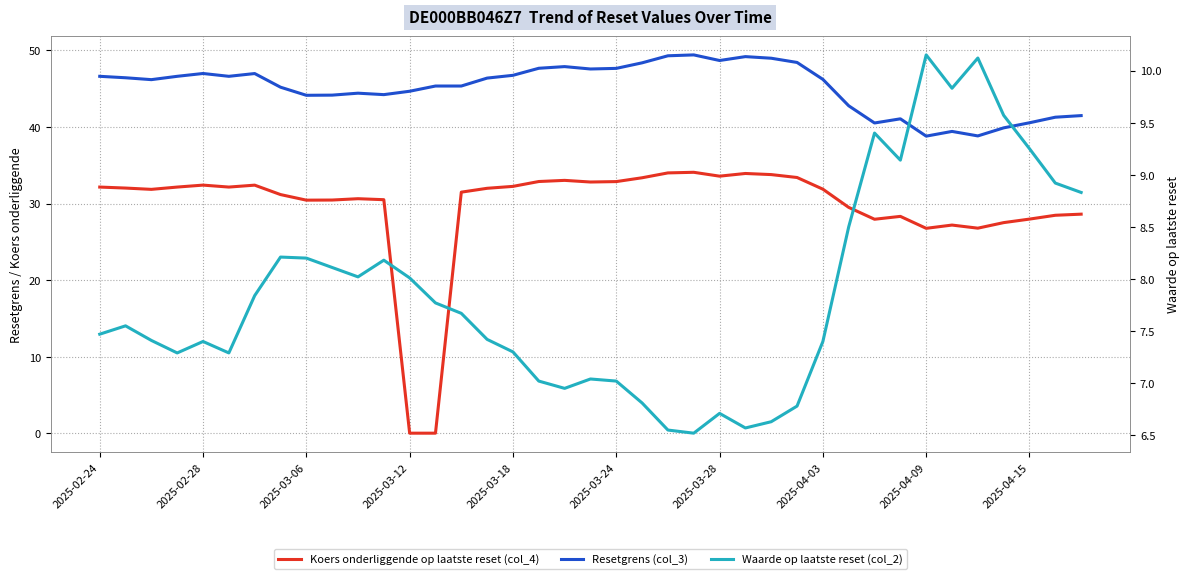

List the labels in order of Waarde op laatste reset (col_2) value, smallest first.

23, 22, 25, 26, 24, 27, 21, 18, 17, 20, 19, 2025-03-12, 2025-03-24, 16, 2025-03-18, 28, 2025-03-06, 15, 2025-02-24, 2025-02-28, 14, 13, 2025-03-28, 12, 10, 2025-04-15, 11, 2025-04-09, 2025-04-03, 29, 38, 37, 31, 36, 30, 35, 33, 34, 32